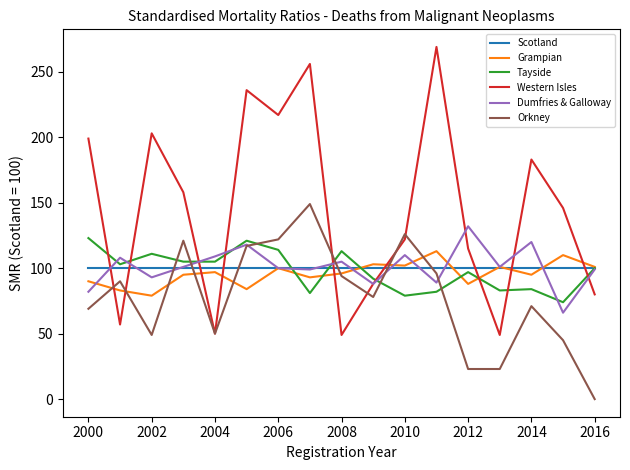

How many lines are shown in the chart?

6